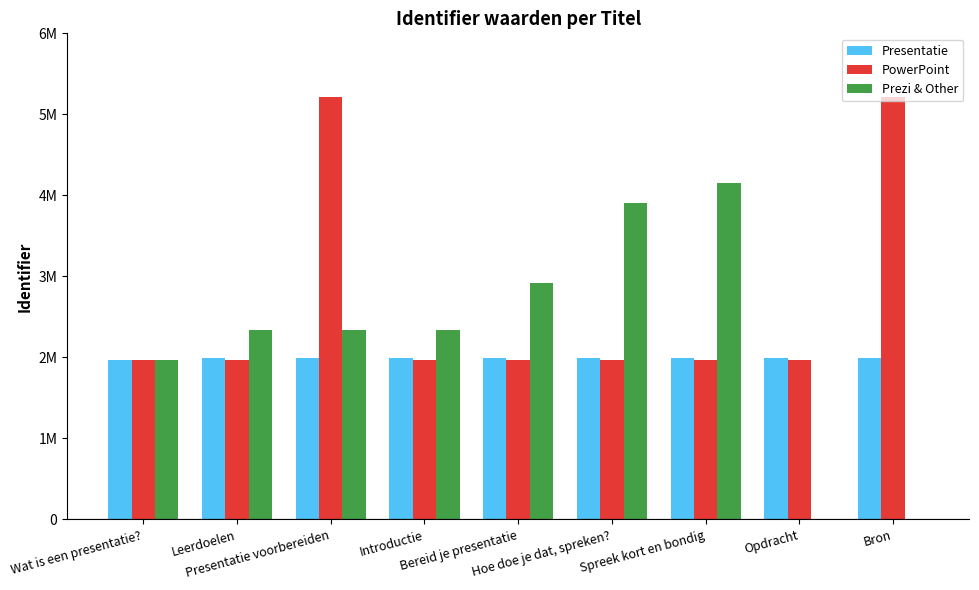

Which category has the highest value across all series?

Presentatie voorbereiden